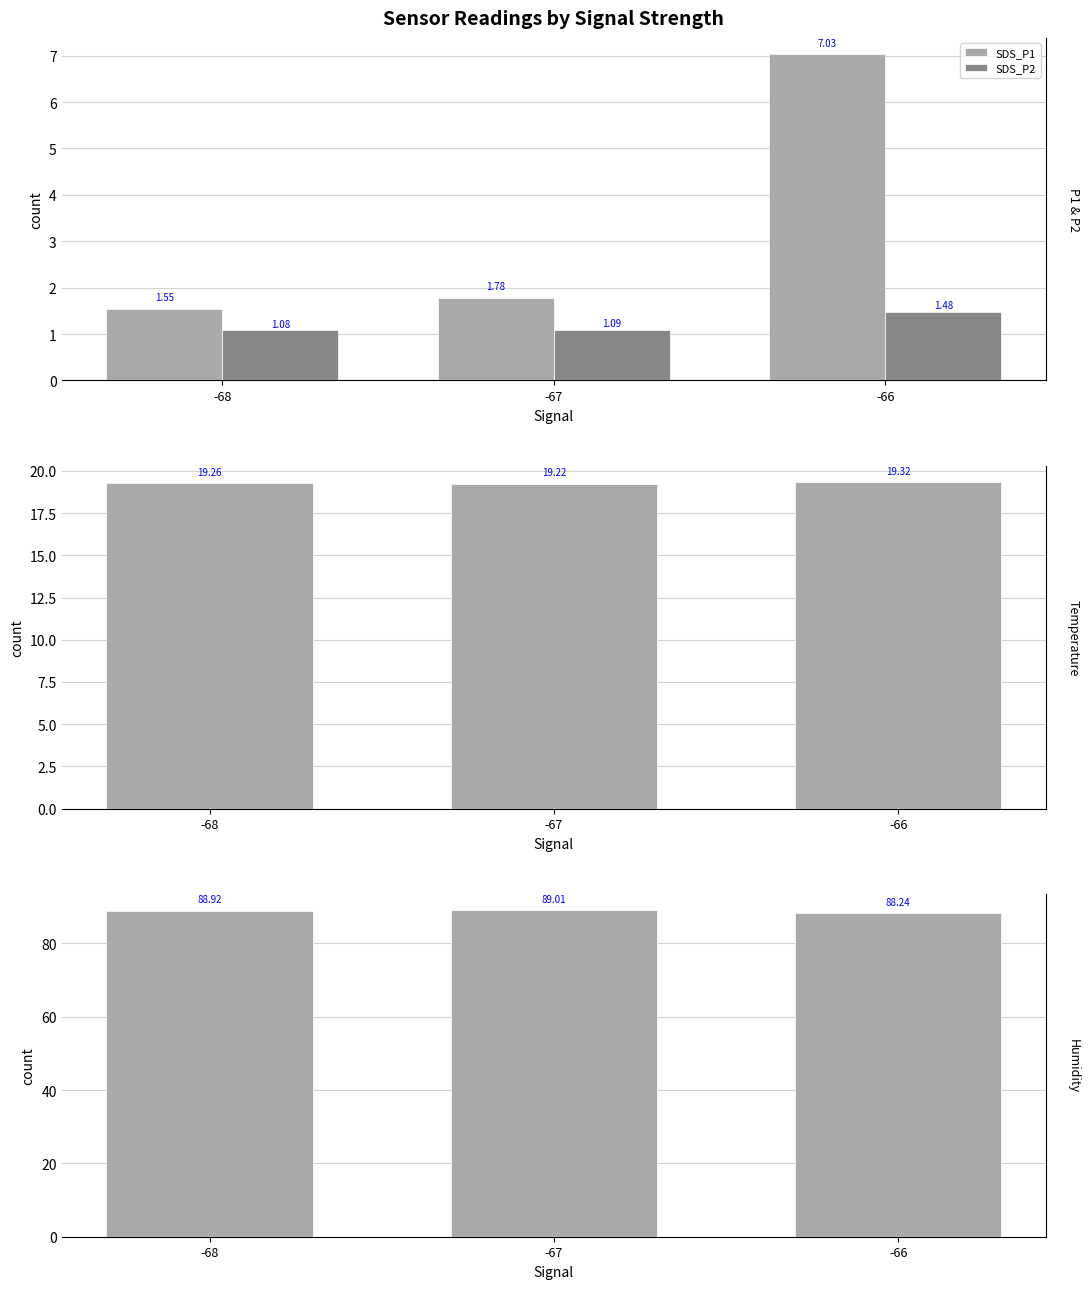

What is the minimum value shown in the chart?

1.1